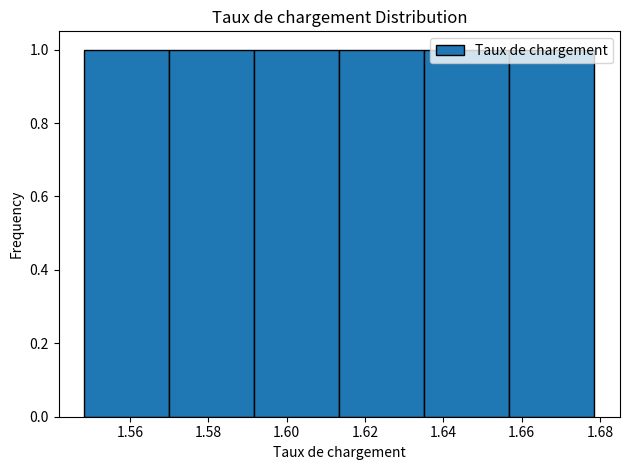

What is the height of the bar covering 1.548 to 1.570 on the x-axis? Neither the bar edges nor the heights are printed on the chart, so give them approximately, as read against the axes.

1